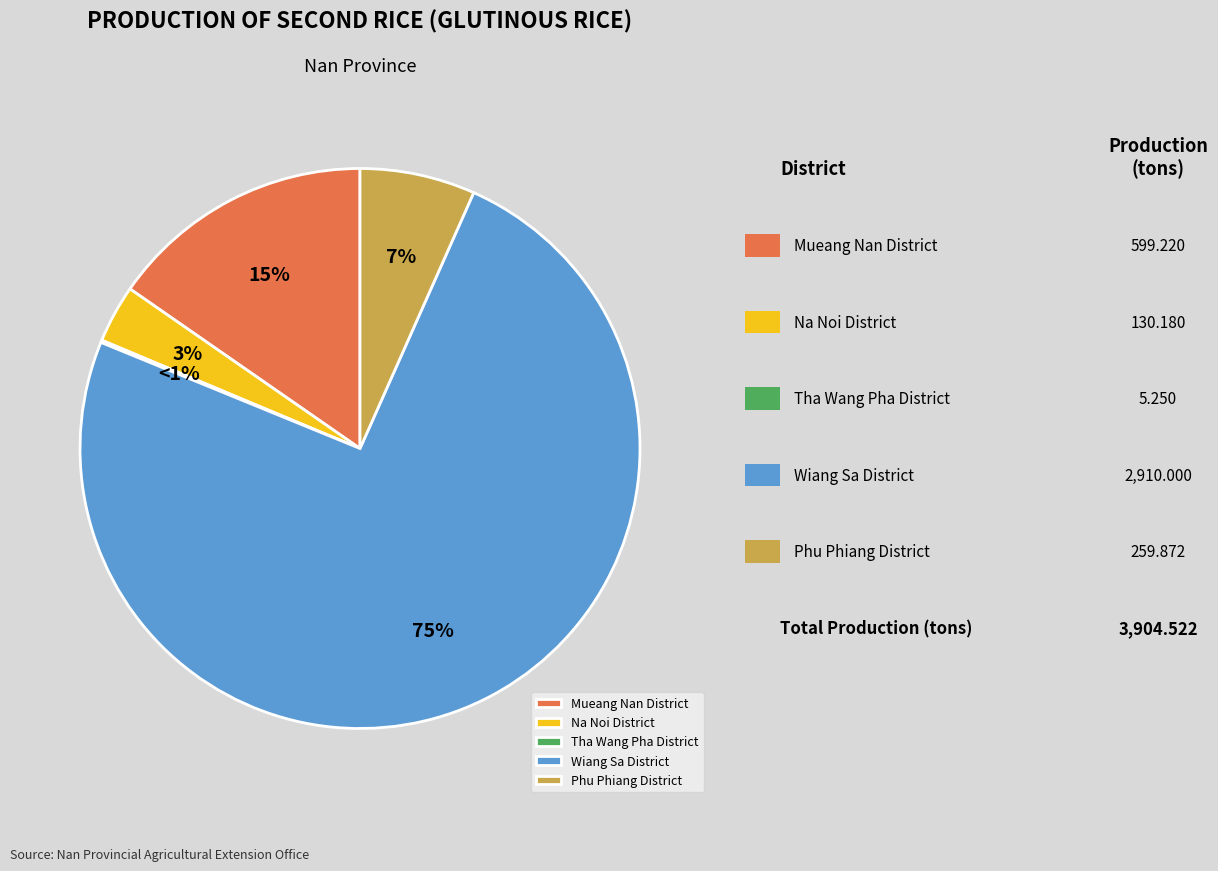

True or false: Mueang Nan District accounts for 15% of the total.

True